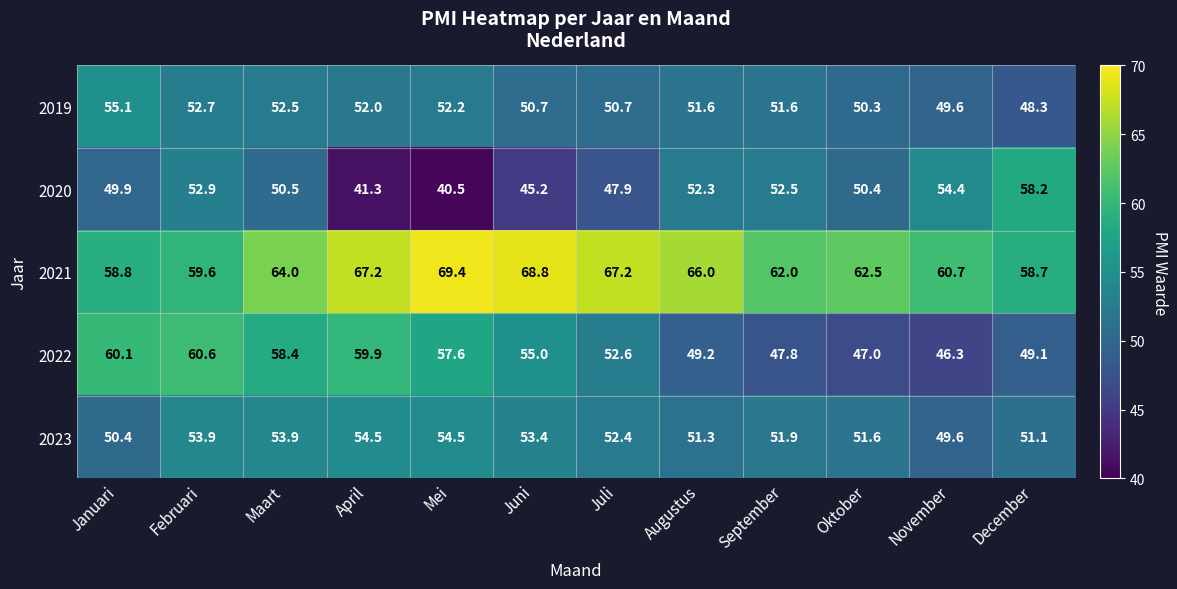

What is the difference between the highest and lowest values at April?

25.9